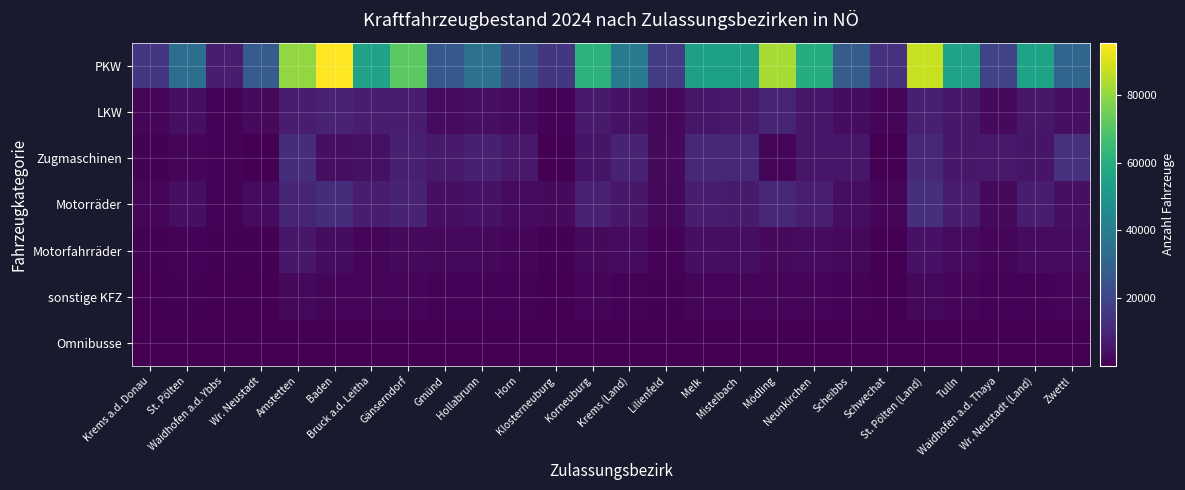

Between Amstetten and Horn, which series saw the biggest shift?

PKW